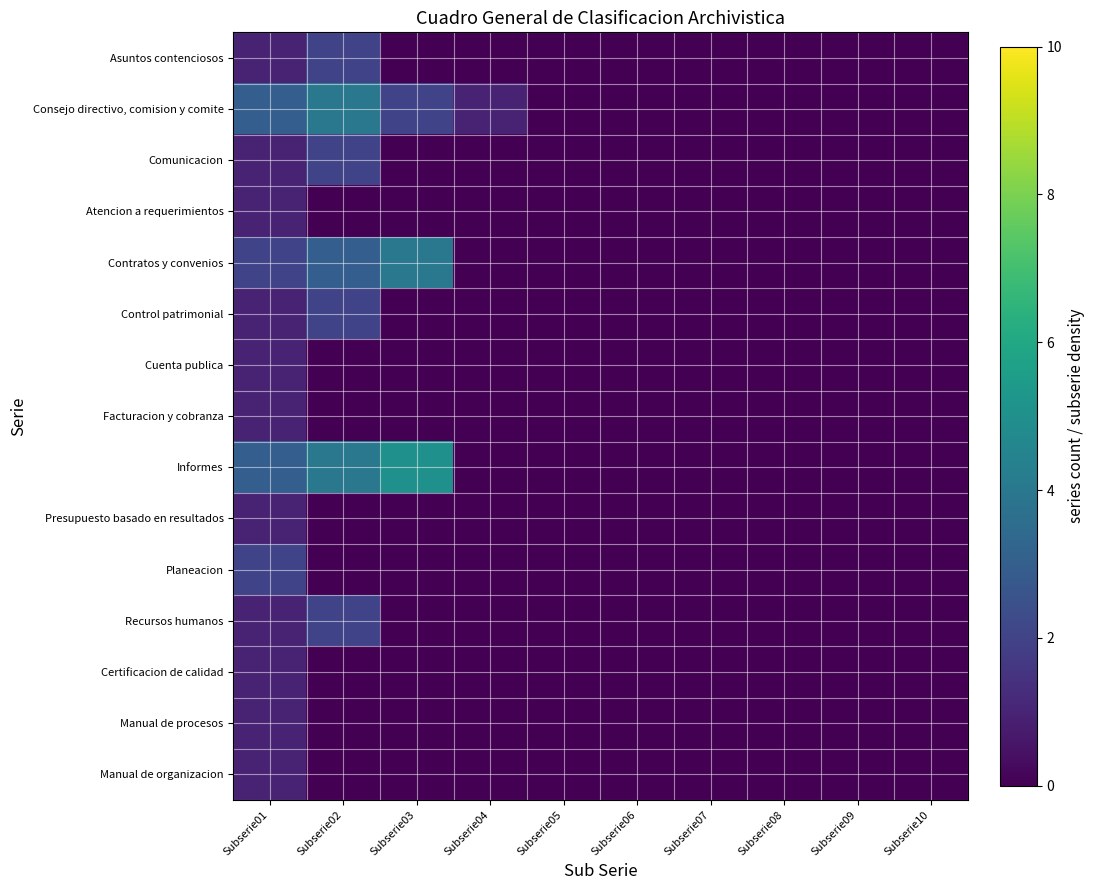

At how many categories does at least one series exceed 0?

4